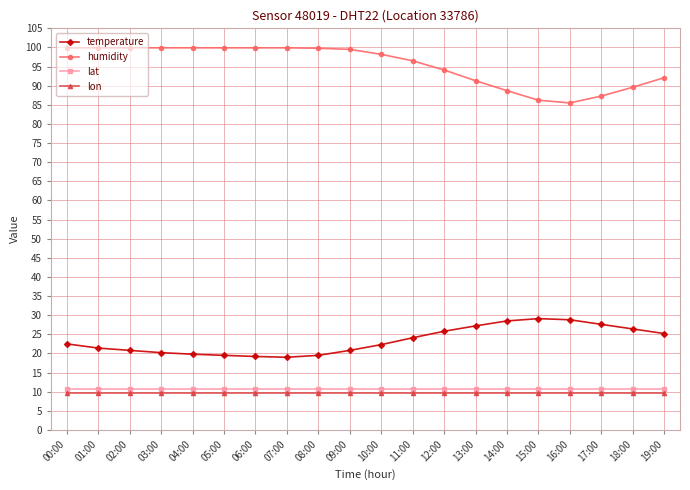

True or false: lat and humidity intersect in this chart.

False